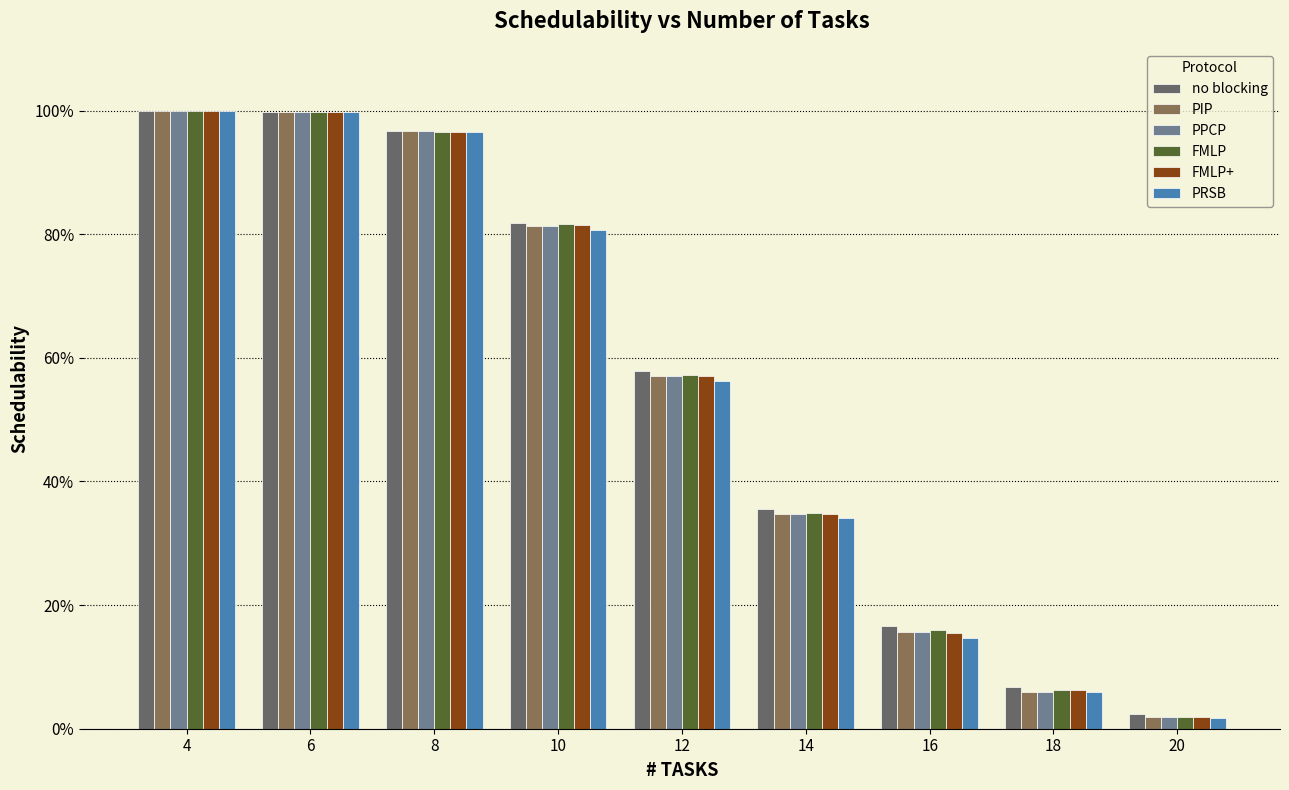

What are all the series names shown in the legend?

no blocking, PIP, PPCP, FMLP, FMLP+, PRSB